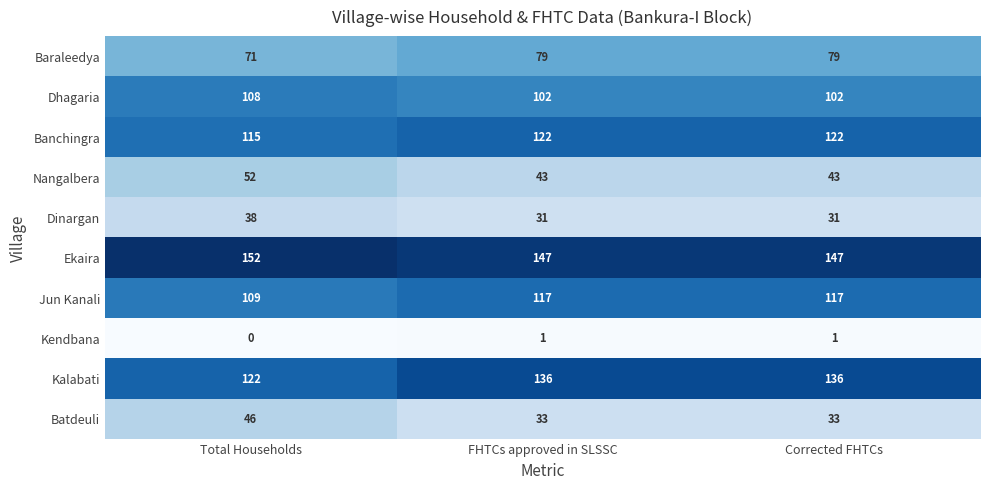

The value of Kendbana at Total Households is 0. True or false?

True